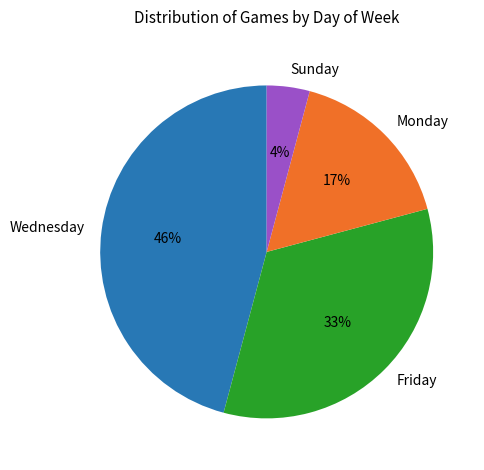

Is the sum of Monday and Wednesday greater than half?

Yes